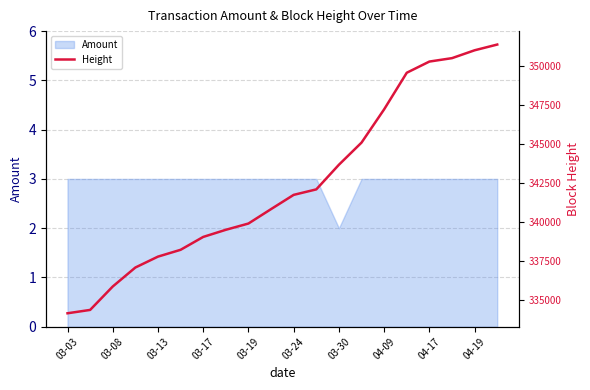

The value of Amount at 04-17 is 3. True or false?

True